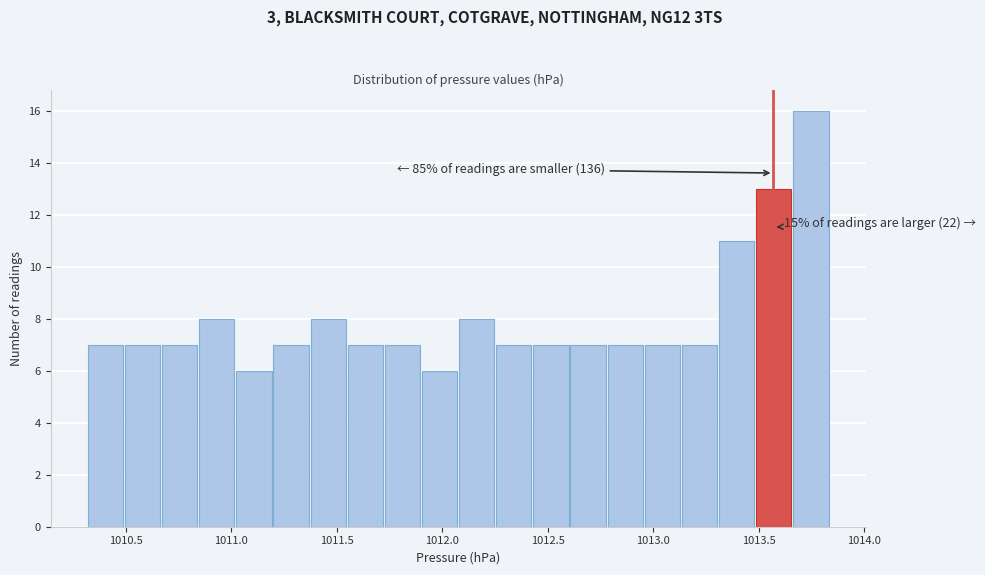

Read against the x-axis, roughly where is the centre of the tallest bar?

1013.75